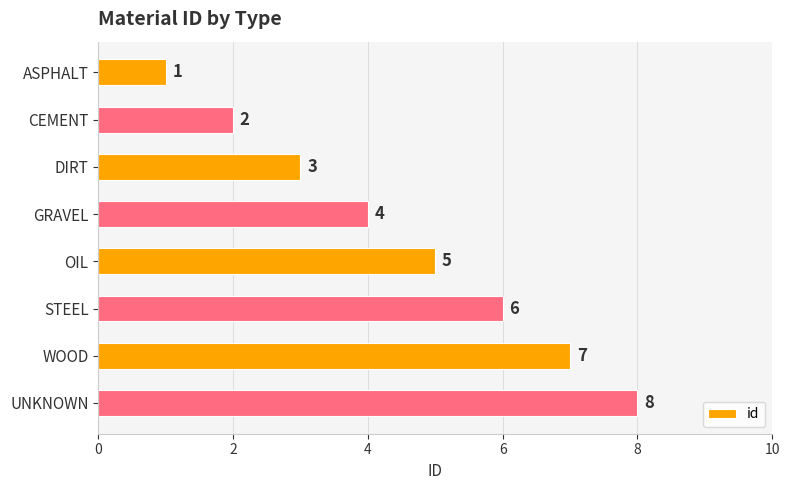

How many series are shown in this chart?

1